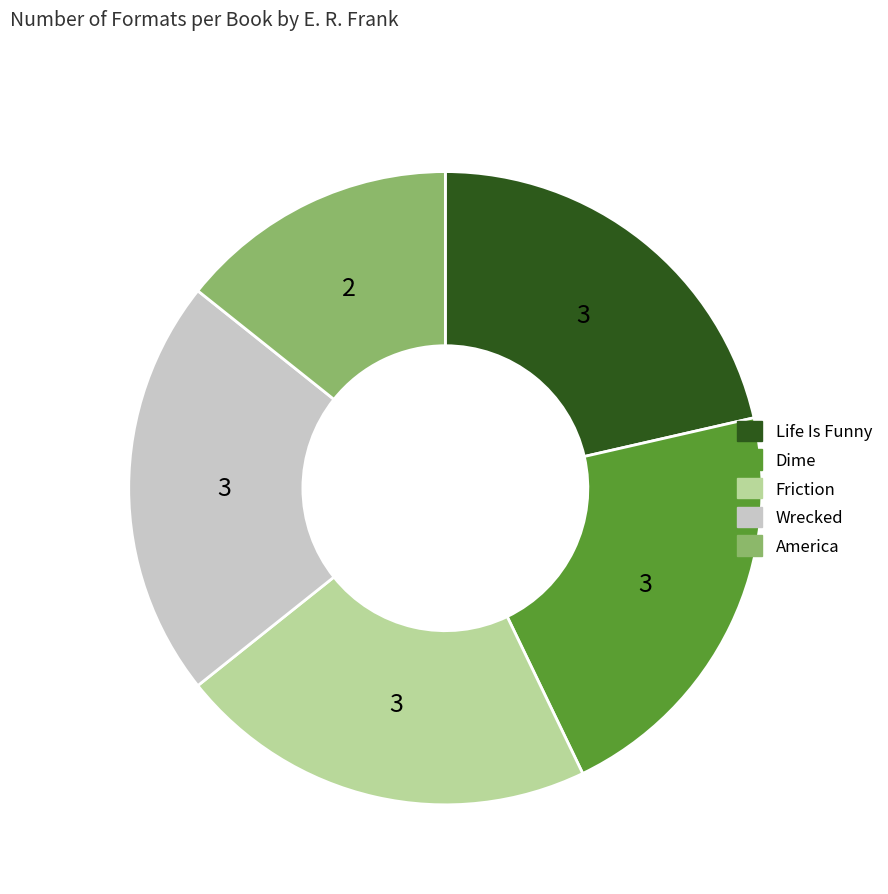

Does Friction account for over 50% of the chart?

No